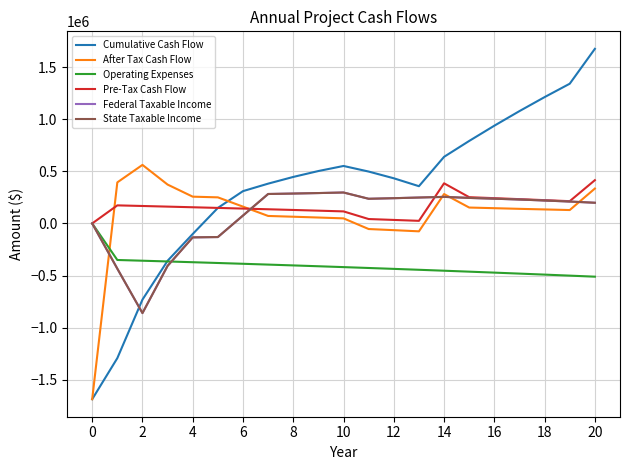

True or false: Pre-Tax Cash Flow and Federal Taxable Income intersect in this chart.

True